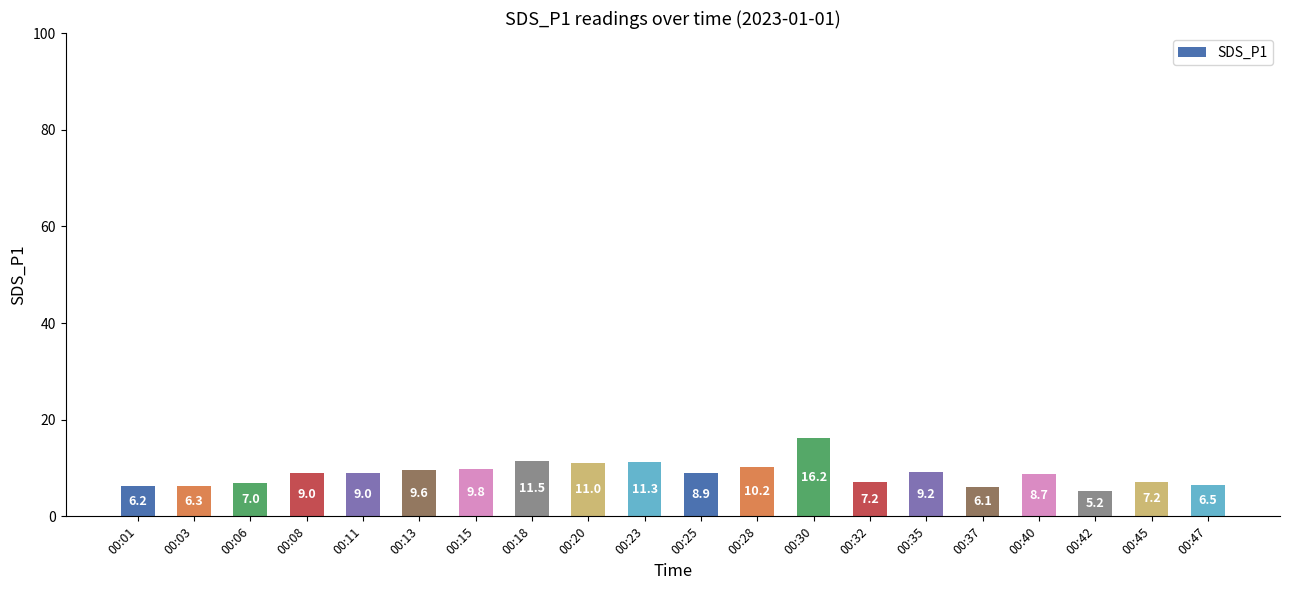

Reading left to right, extract all data points from this chart.

6.2	6.3	7.0	9.0	9.0	9.6	9.8	11.5	11.0	11.3	8.9	10.2	16.2	7.2	9.2	6.1	8.7	5.2	7.2	6.5